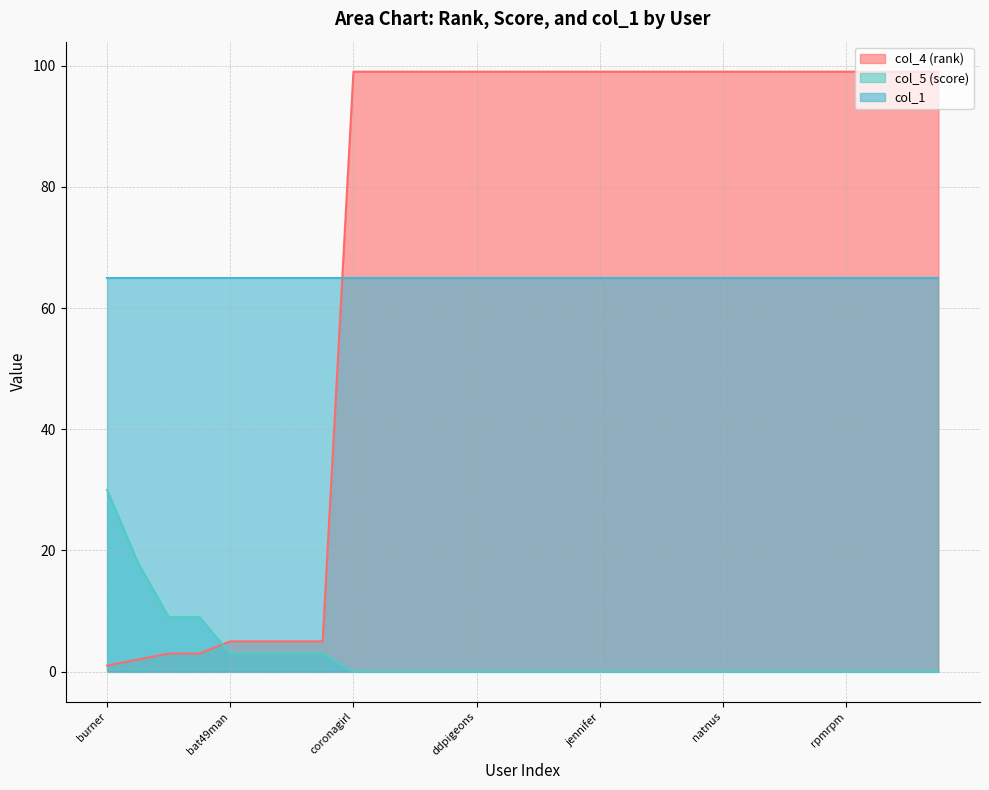

True or false: col_4 (rank) and col_5 (score) cross at least once.

True